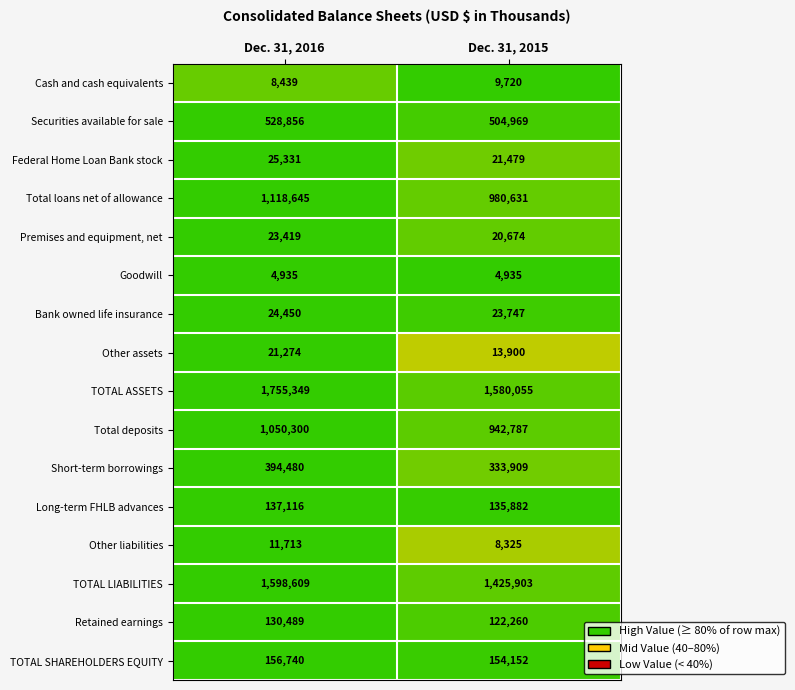

What value does the Short-term borrowings series have at Dec. 31, 2016, to the nearest 100?

394500